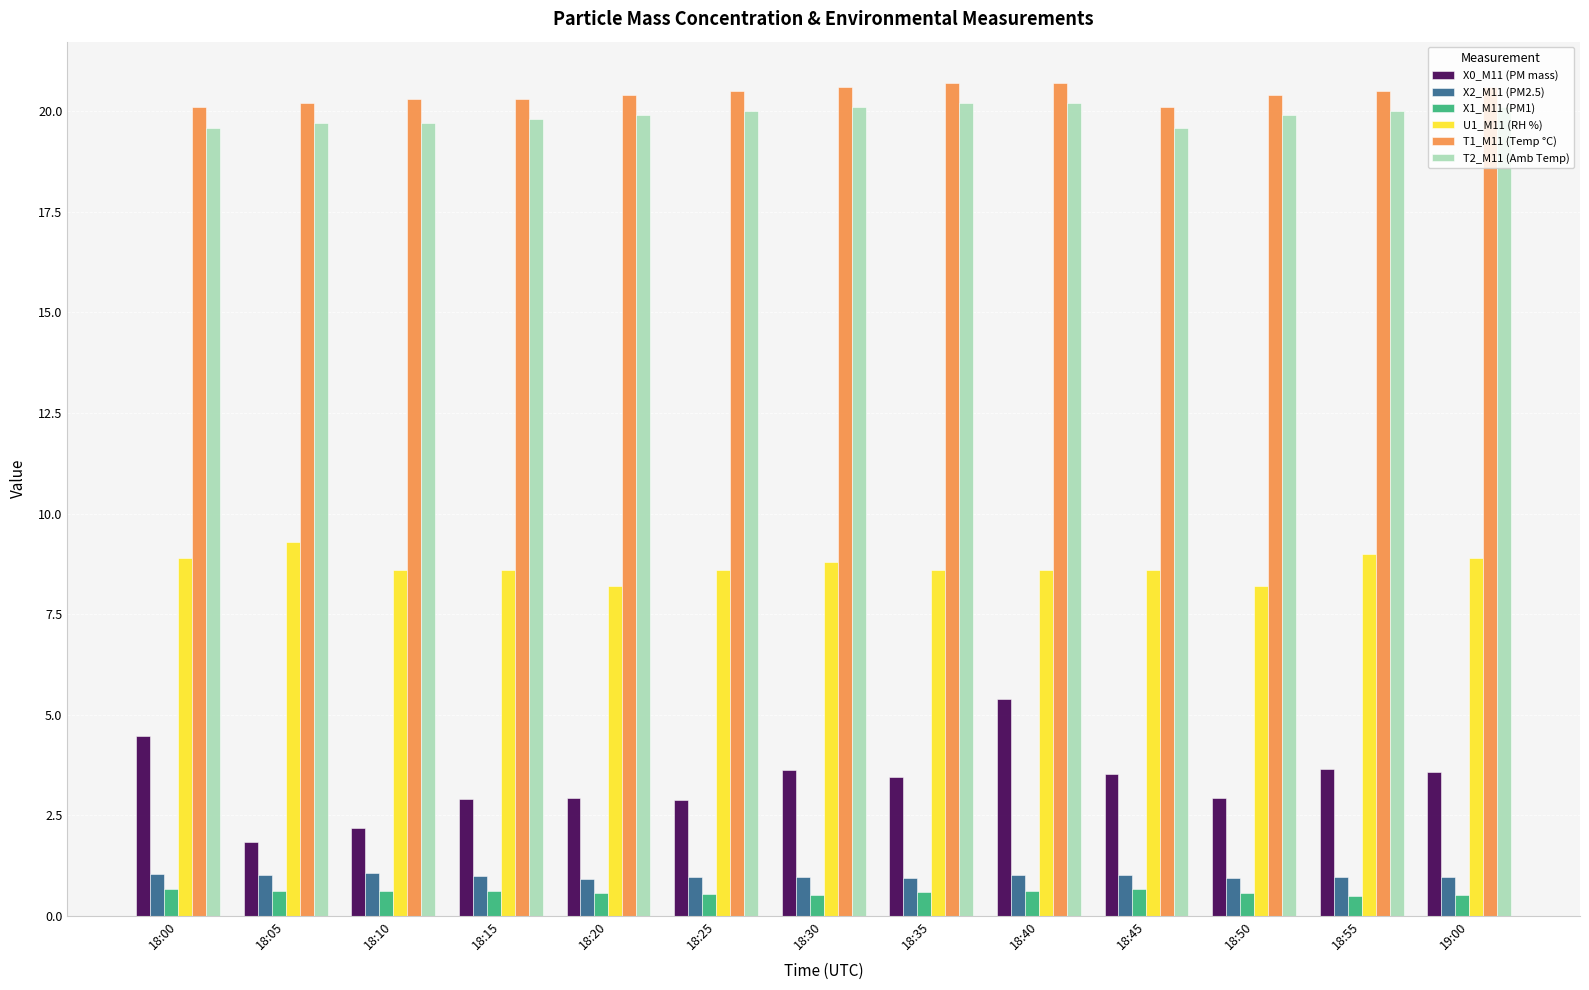

Which series has the widest spread of values?

X0_M11 (PM mass)